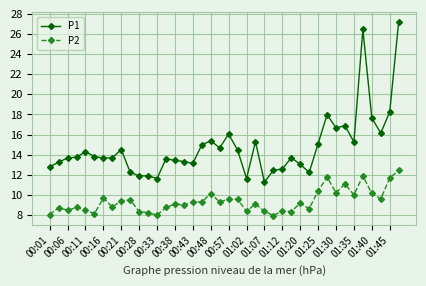

What is the difference between the maximum and minimum values in the P1 series?

15.9